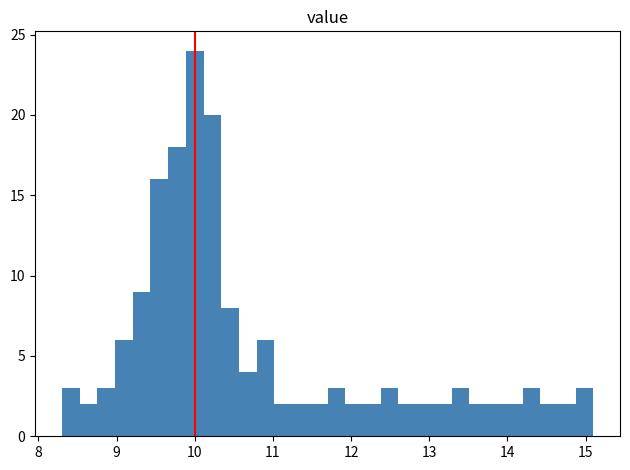

Around what value on the x-axis is the tallest bar? Give the approximate position of its centre, as read against the axis.

10.0